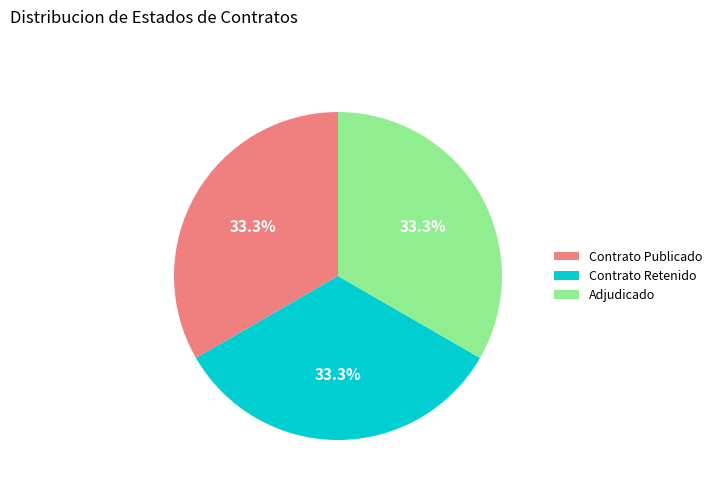

Count the number of slices in the pie.

3